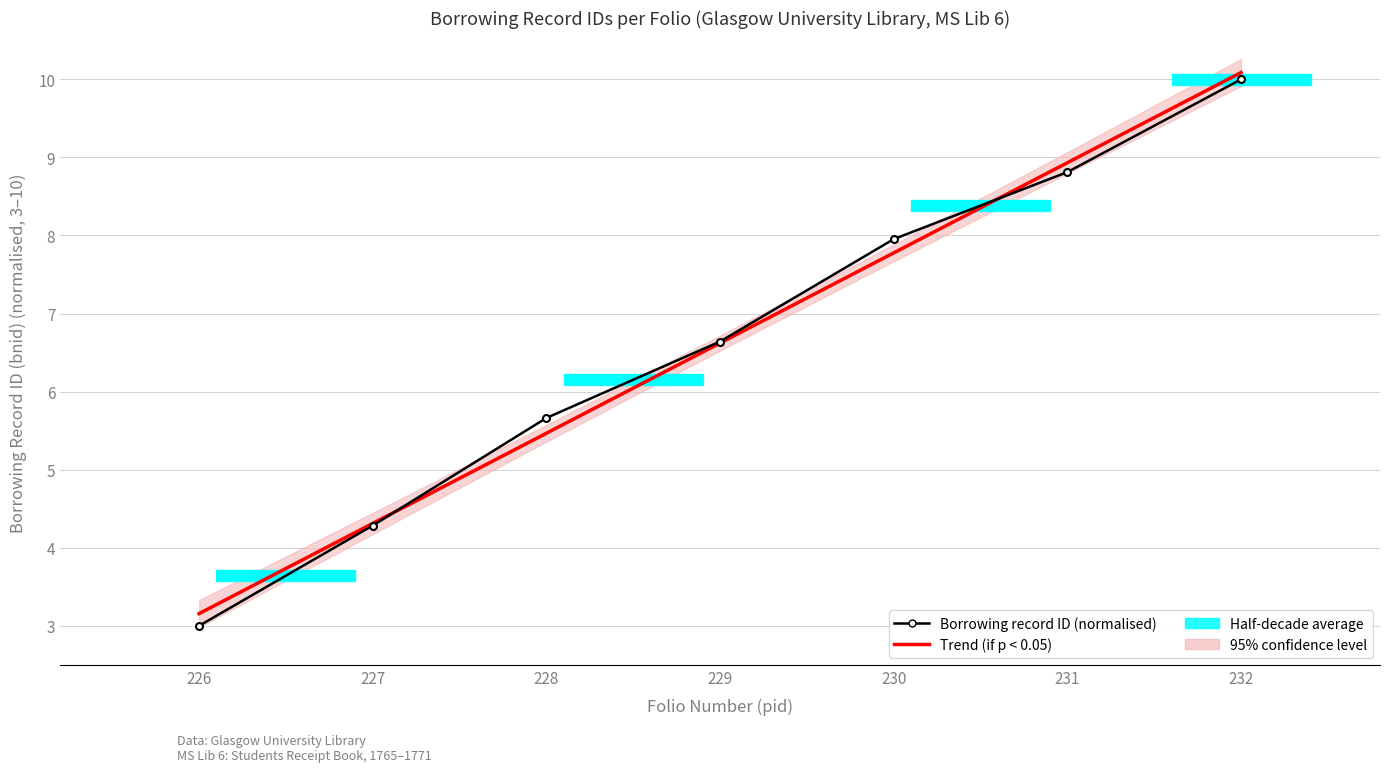

What is the average value of the Borrowing record ID (normalised) series?

6.6